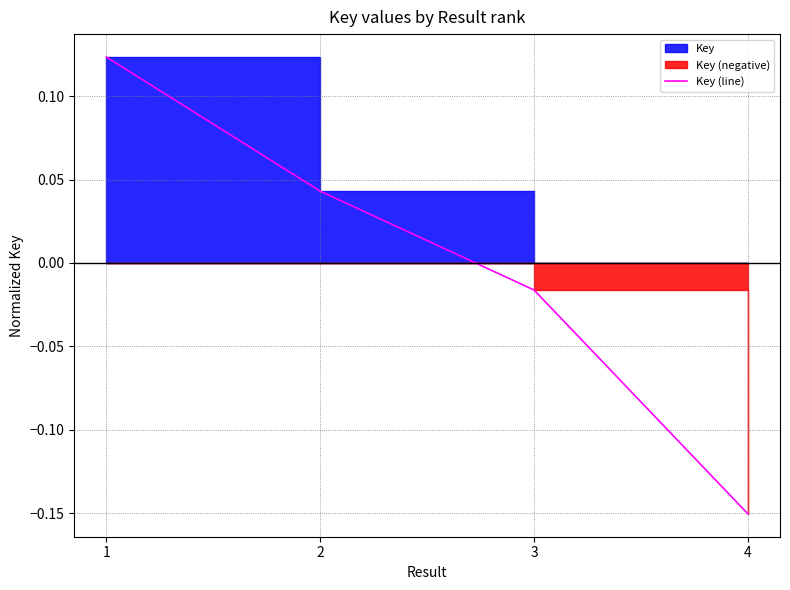

What is the maximum value shown in the chart?

0.1